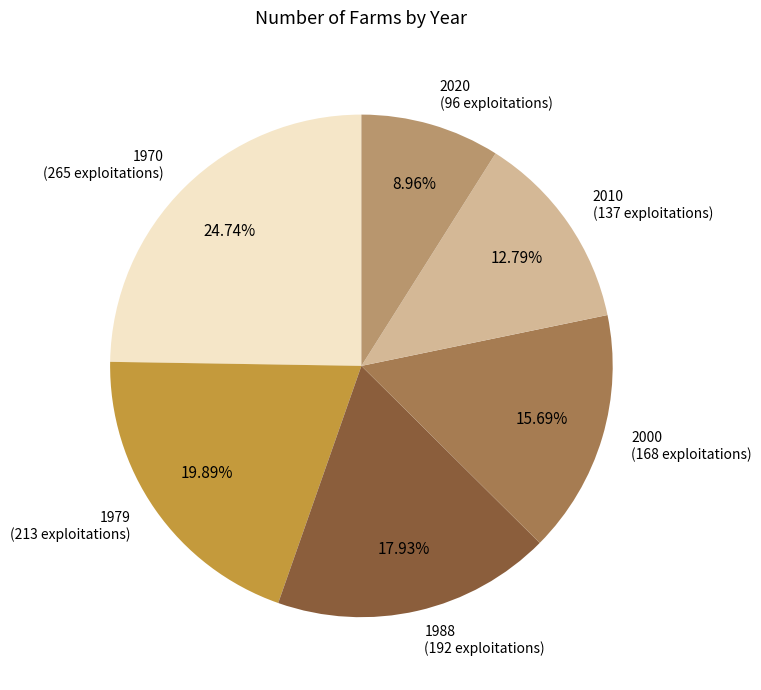

To the nearest percent, what percentage of the pie is 1988?

18%